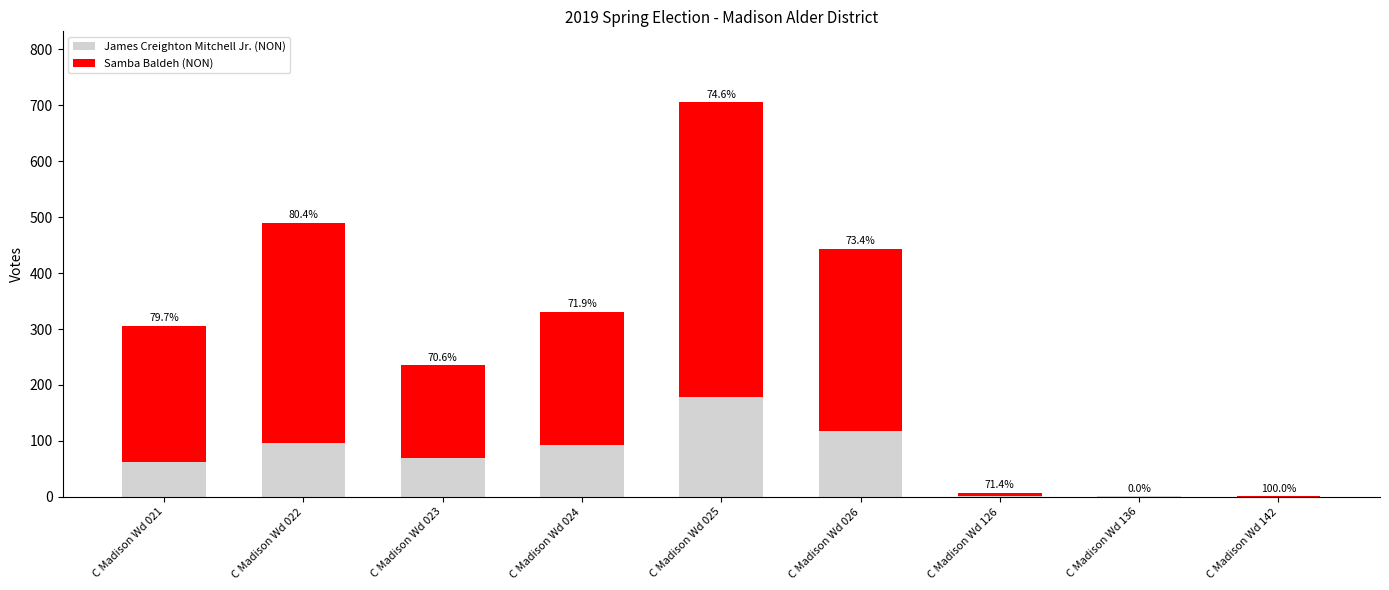

What is the sum of the James Creighton Mitchell Jr. (NON) values at C Madison Wd 021 and C Madison Wd 136?

63